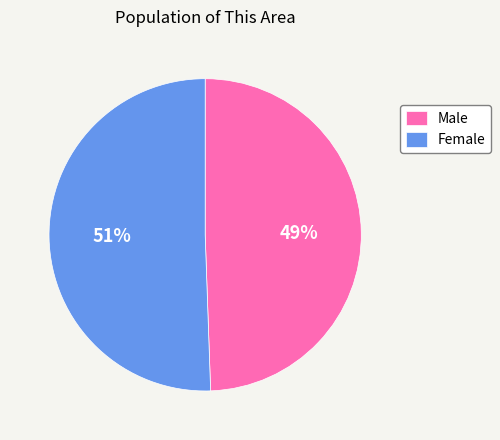

True or false: Female accounts for 56% of the total.

False